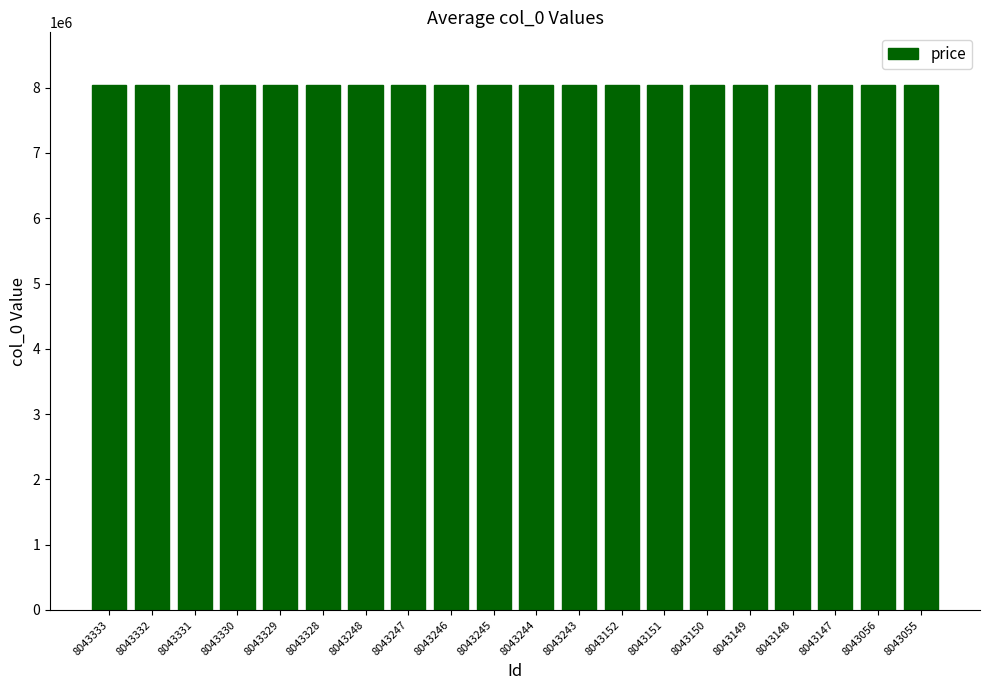

What is the ratio of the value at 8043332 to the value at 8043330?

1.0